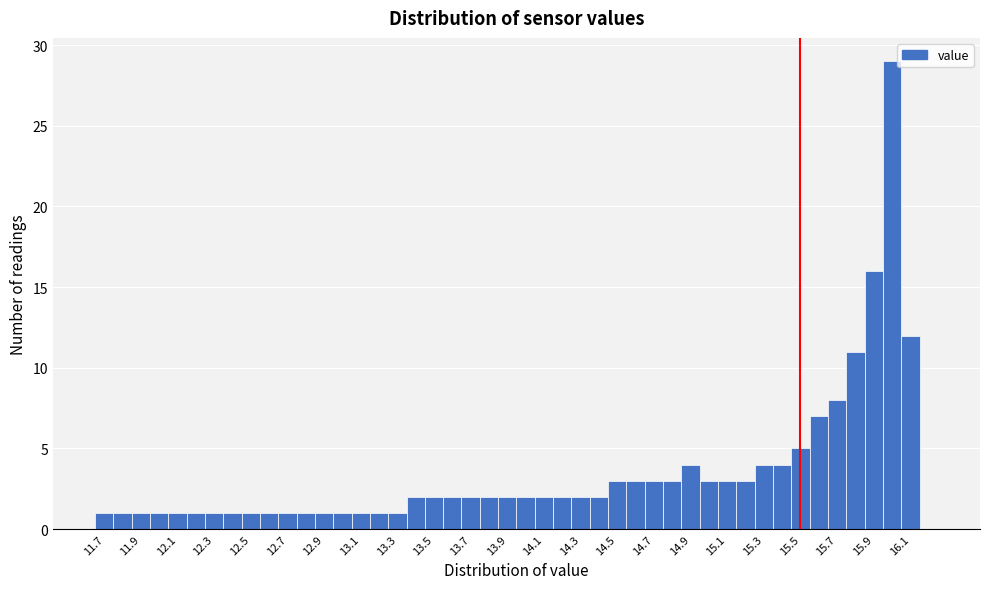

What is the height of the bar covering 12.95 to 13.05 on the x-axis? Neither the bar edges nor the heights are printed on the chart, so give them approximately, as read against the axes.

1